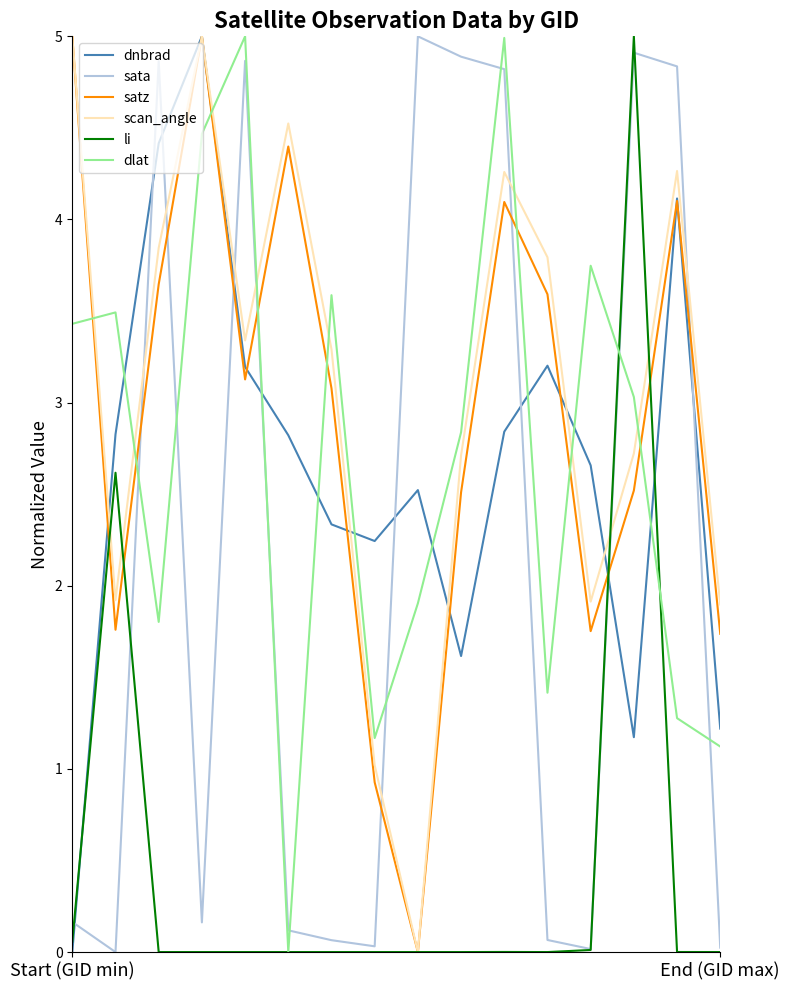

How many values in scan_angle are above zero?

15